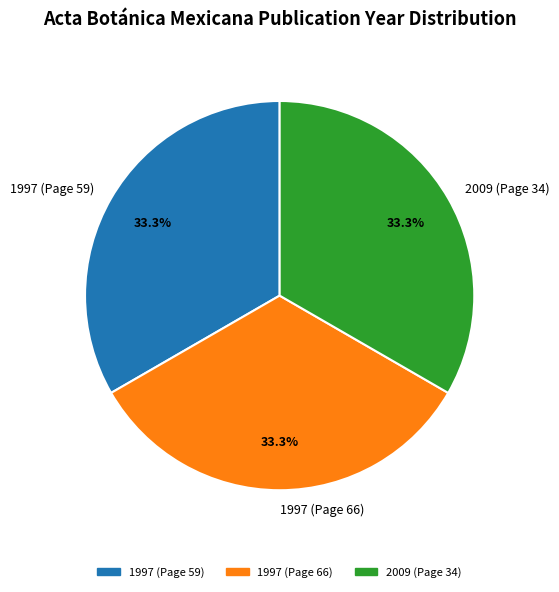

Is it true that 1997 (Page 59) is 33% of the pie?

True